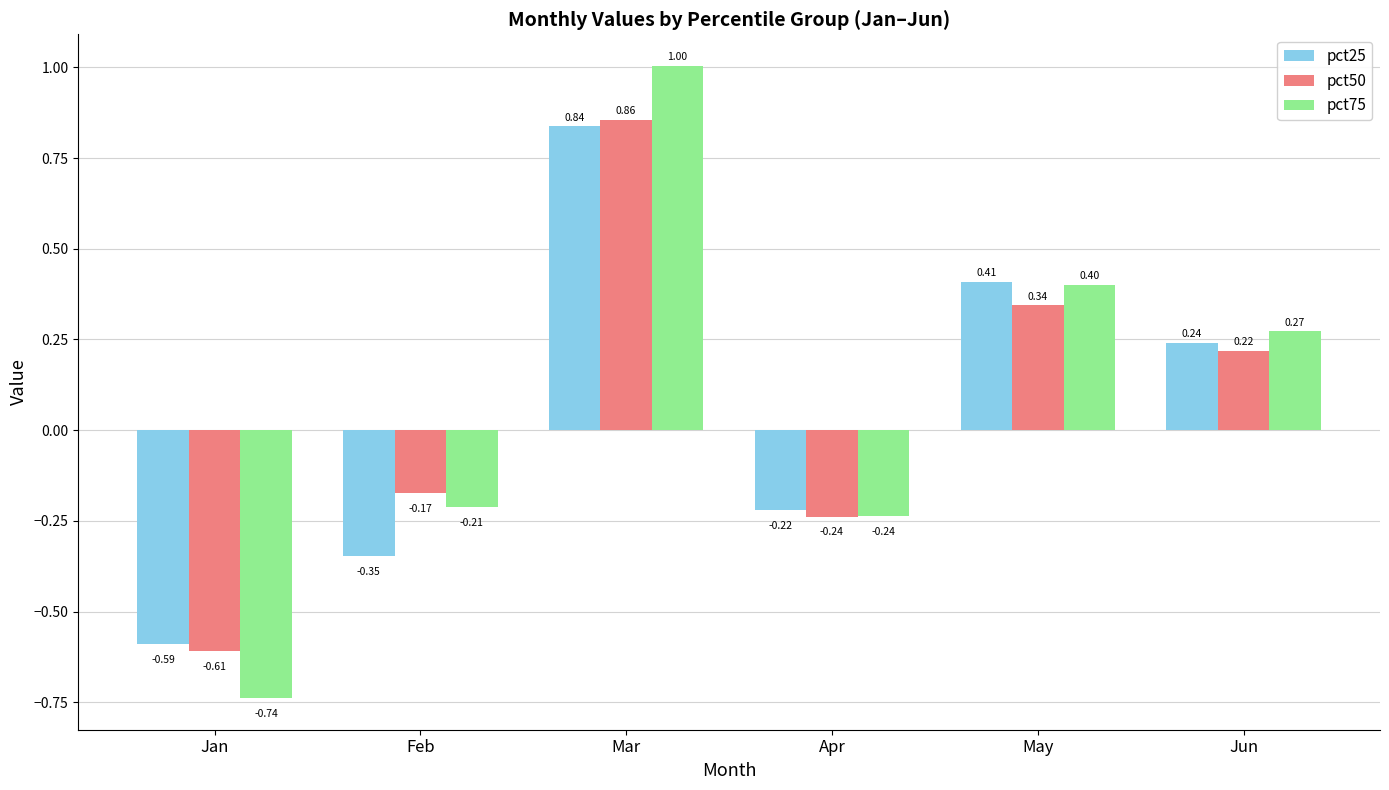

Which series has the largest range (max minus min)?

pct75